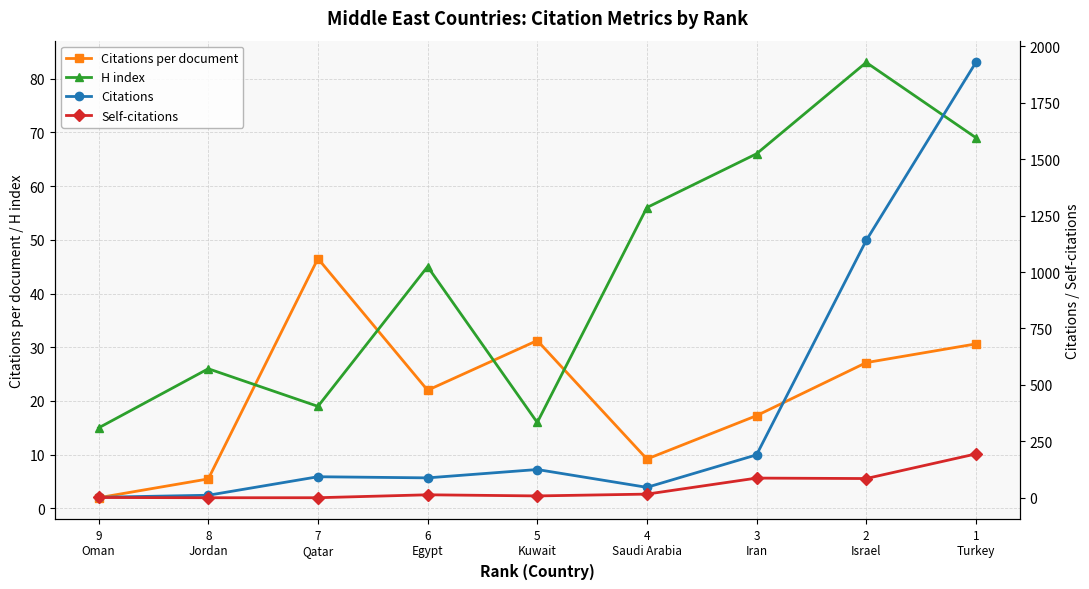

How many data points in Citations per document are less than 22?

4